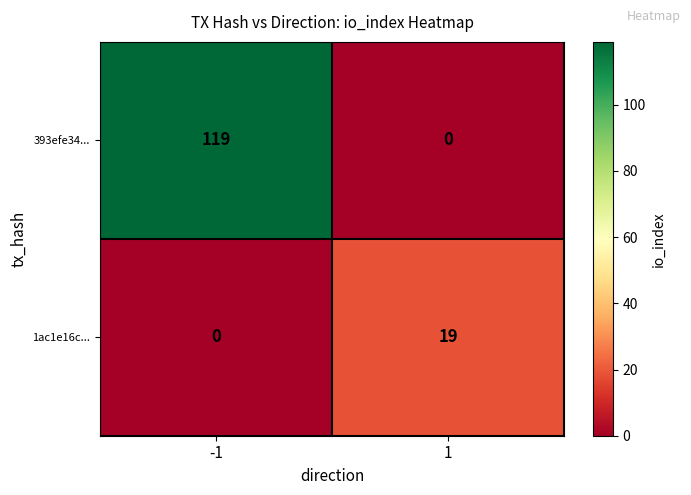

Which series has the widest spread of values?

393efe34...